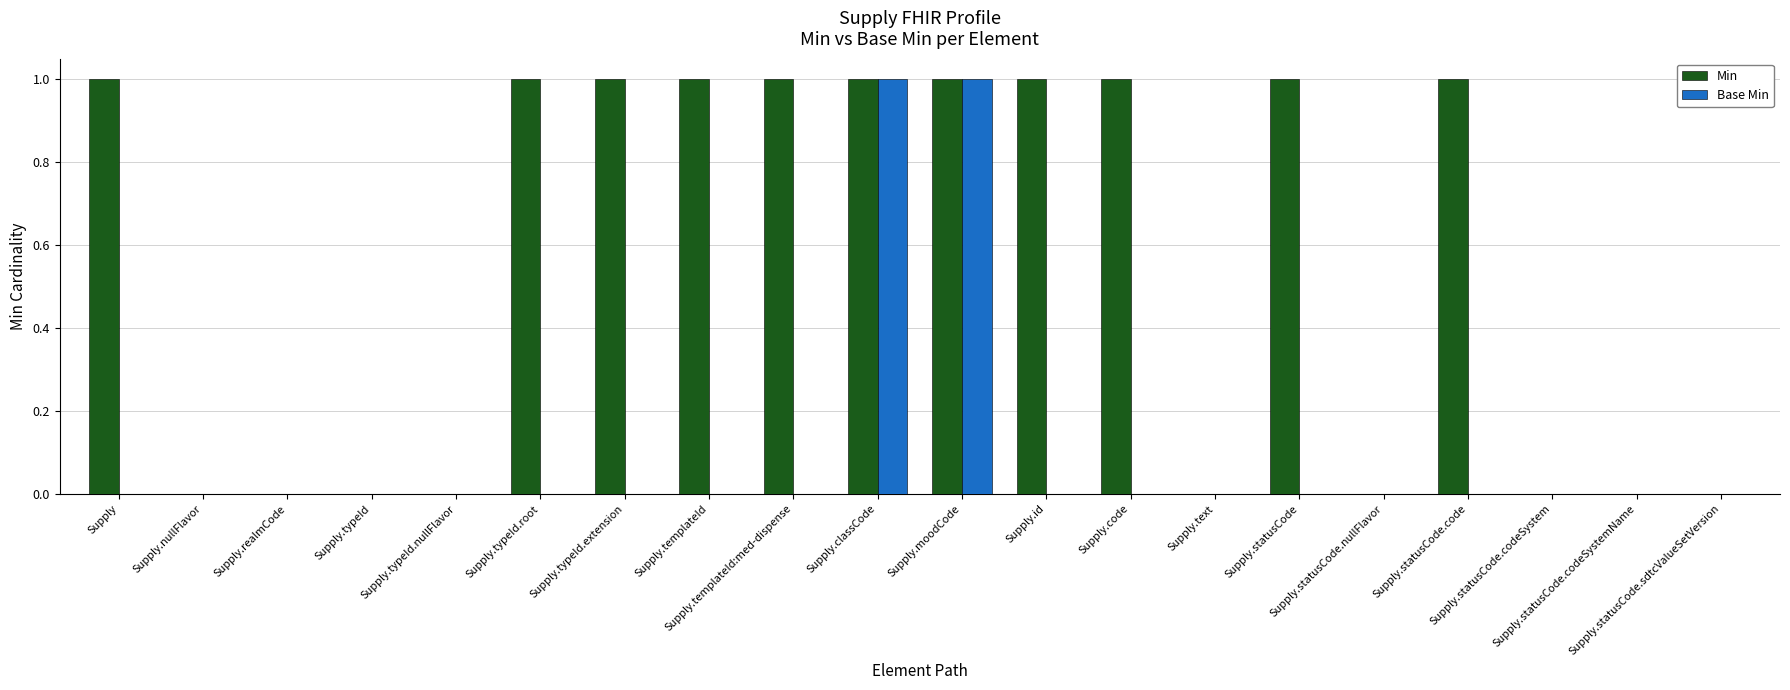

What is the sum of all Min values?

11